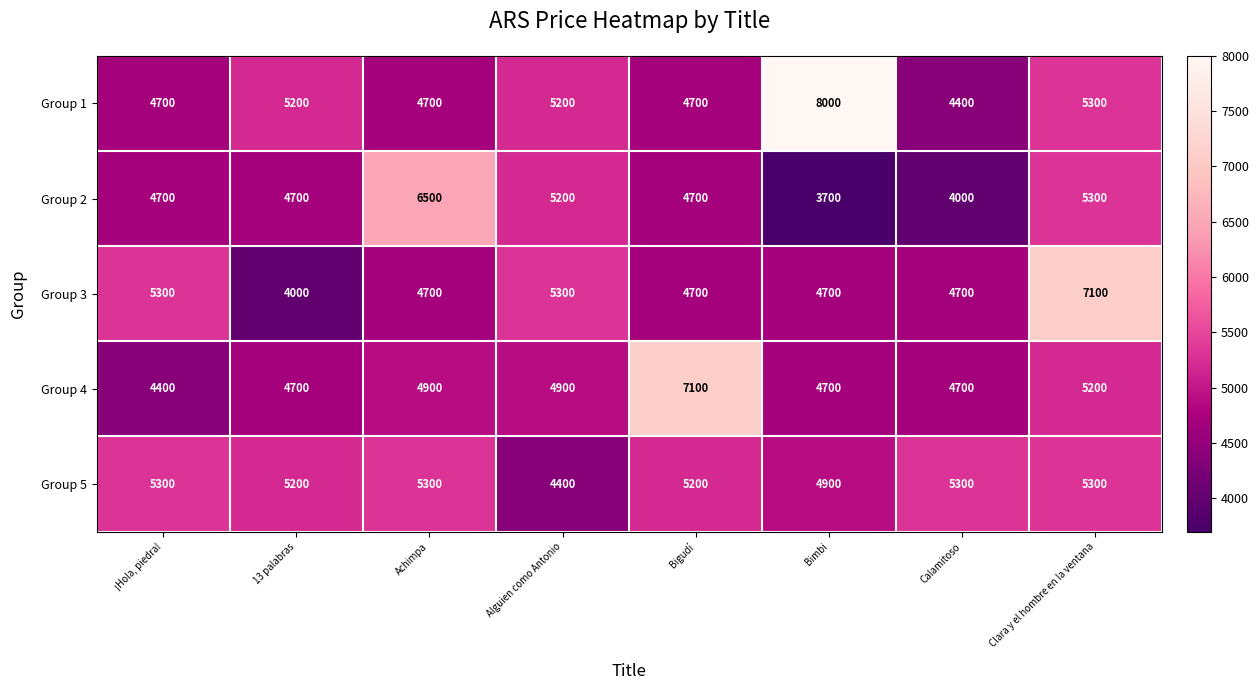

The value of Group 1 at Alguien como Antonio is 7276. True or false?

False